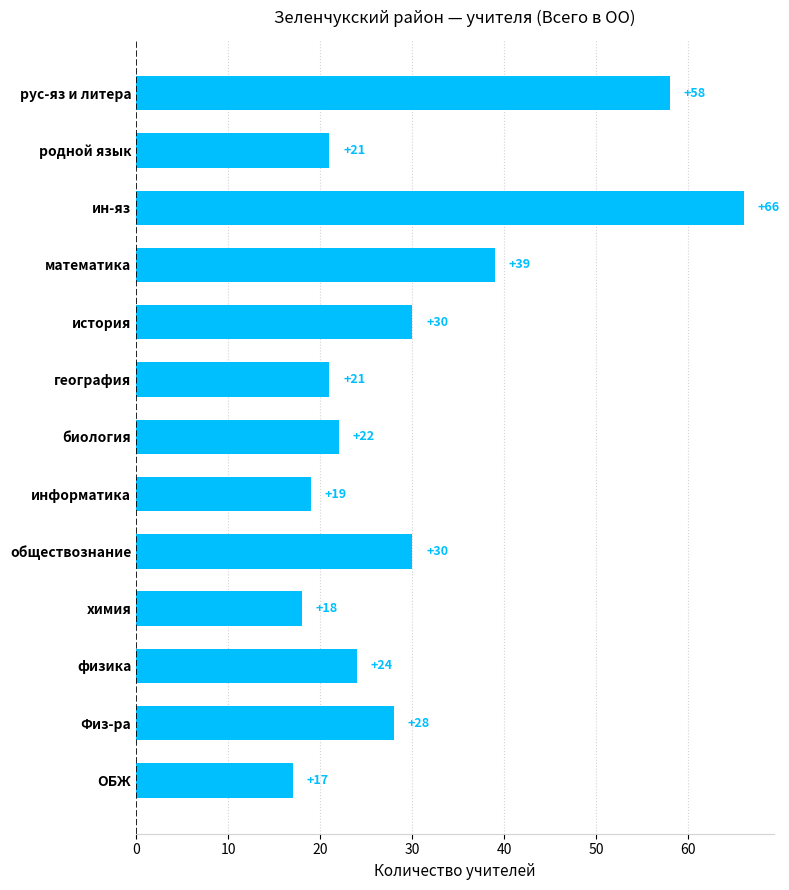

Reading bottom to top, list all the values displayed in this chart.

ОБЖ=17	Физ-ра=28	физика=24	химия=18	обществознание=30	информатика=19	биология=22	география=21	история=30	математика=39	ин-яз=66	родной язык=21	рус-яз и литера=58